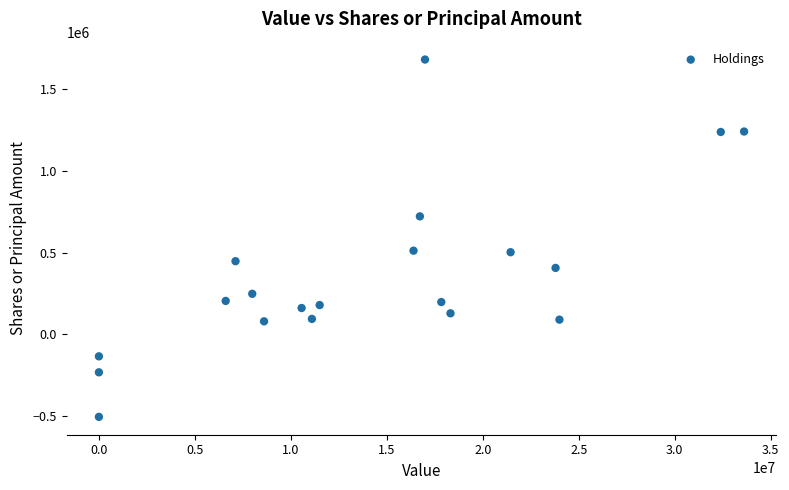

What is the range of Y values (max minus min)?

2188417